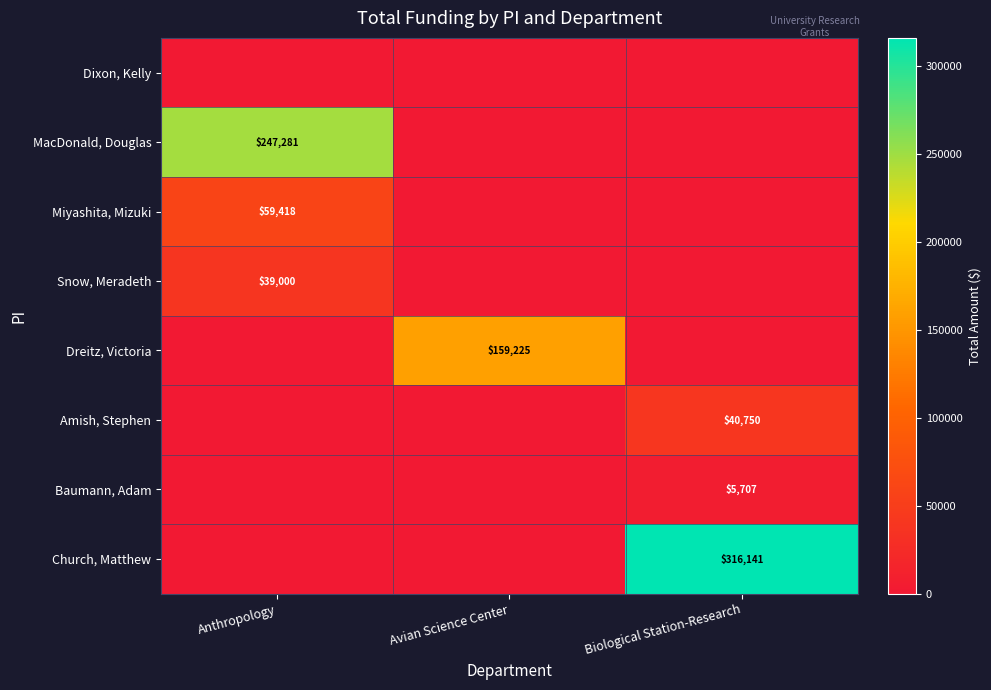

True or false: Snow, Meradeth has a value of 52912 at Anthropology.

False